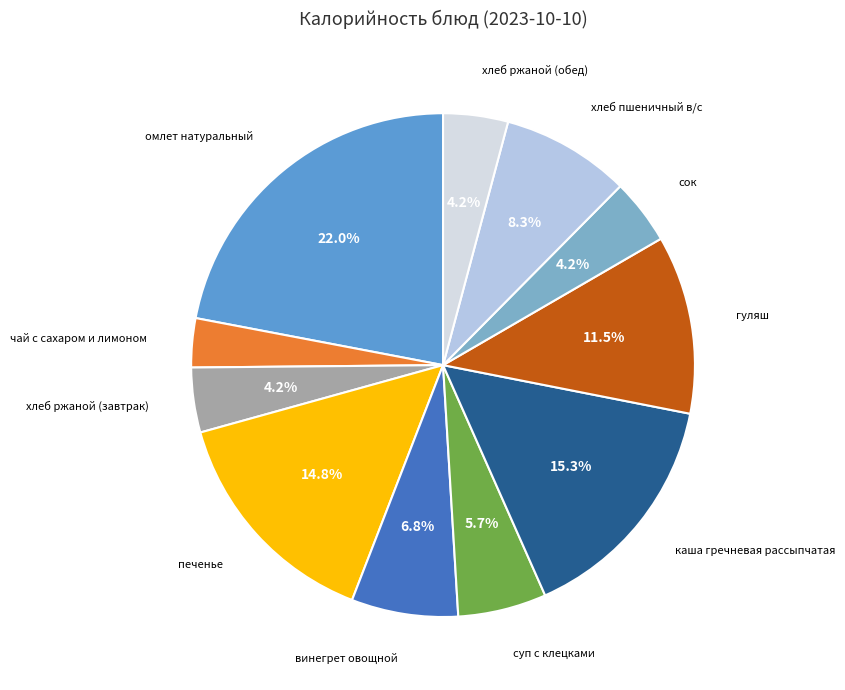

Is there any slice that represents more than half of the pie?

No